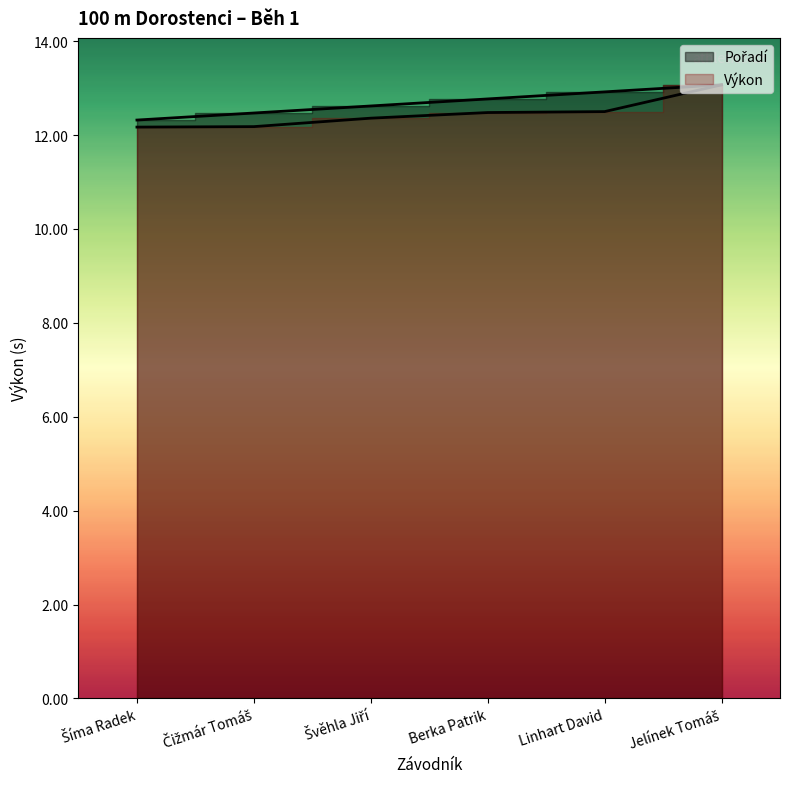

Between Linhart David and Švěhla Jiří, which is larger?

Linhart David